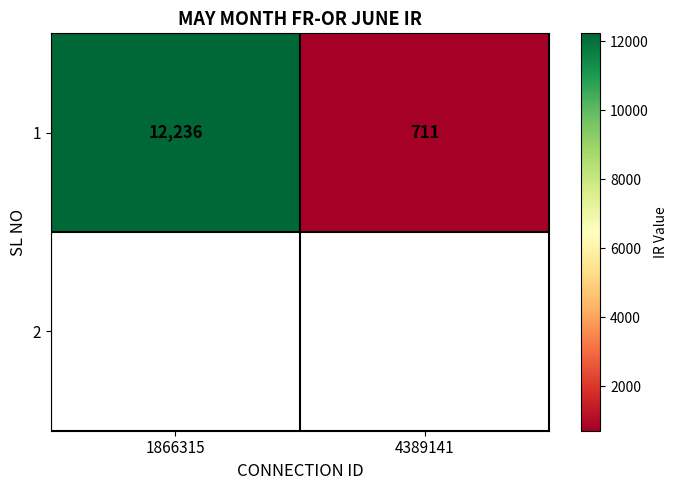

List the labels in order of value, smallest first.

4389141, 1866315